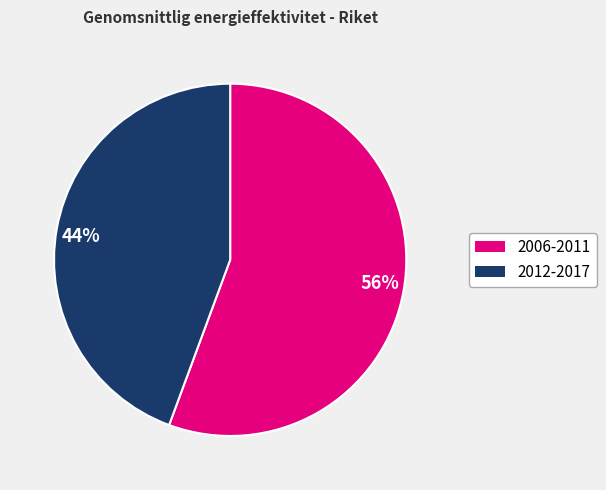

How many segments does this pie chart have?

2